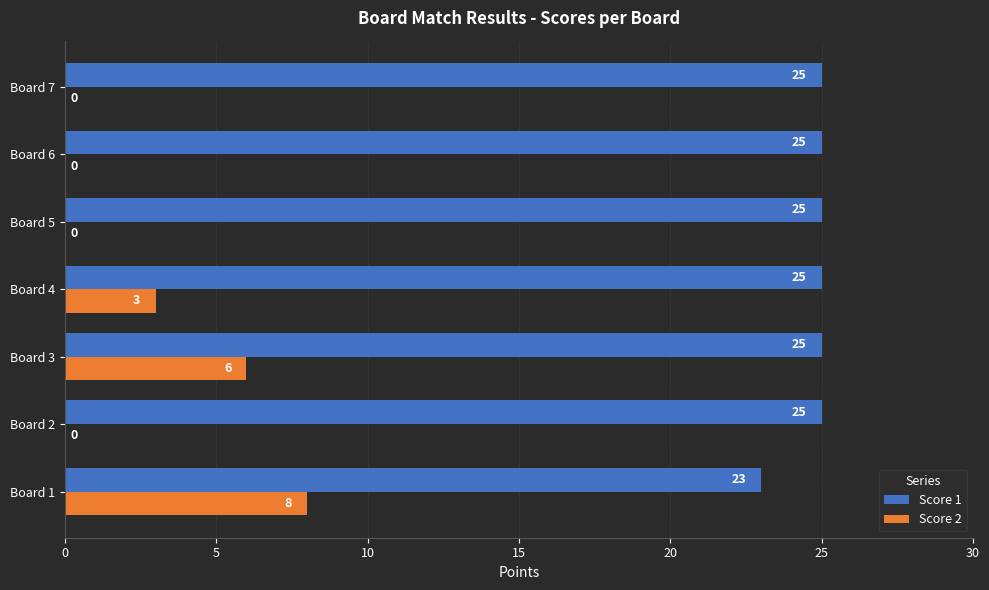

Read the Score 2 value at Board 1.

8